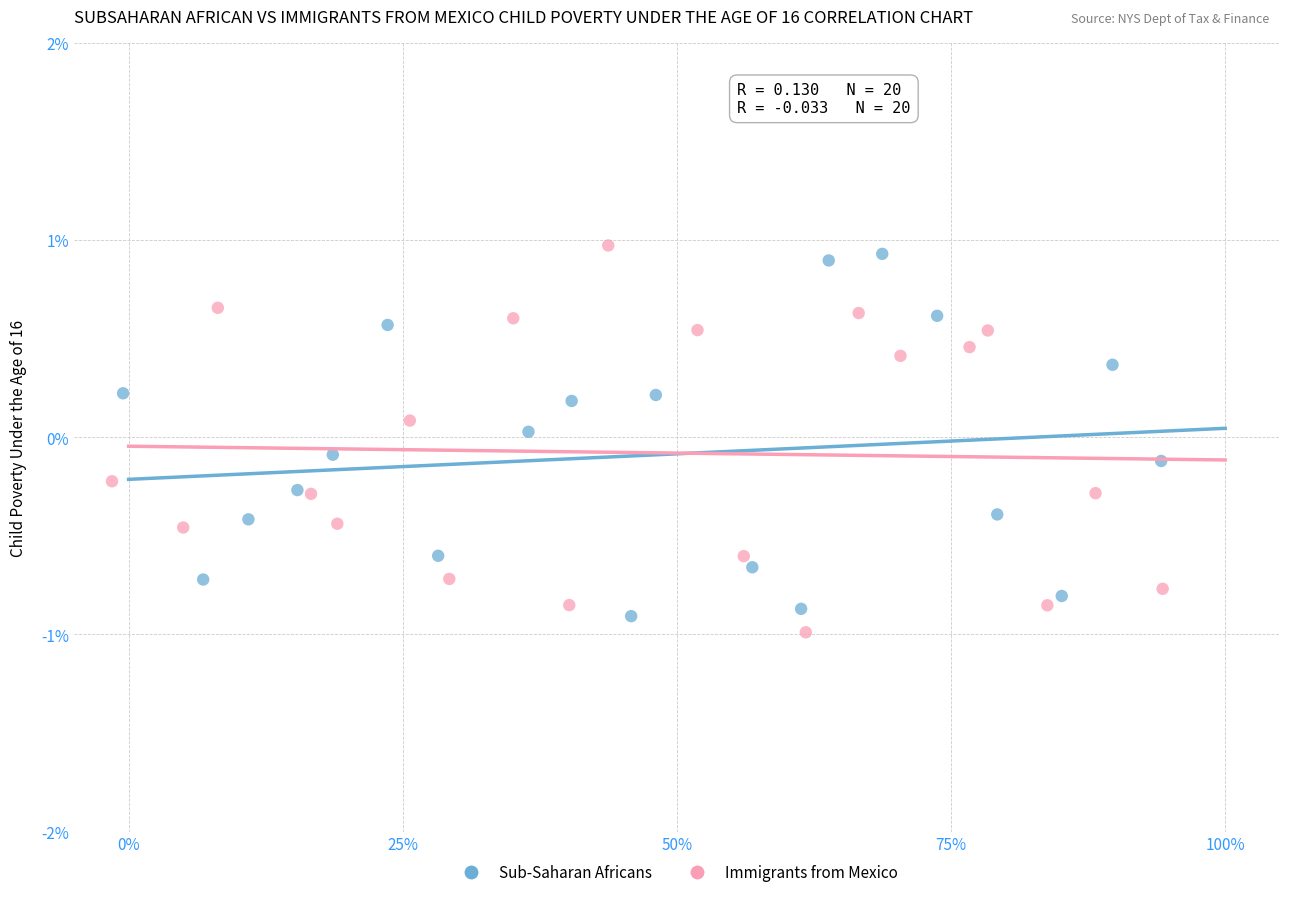

What are all the series names shown in the legend?

Sub-Saharan Africans, Immigrants from Mexico